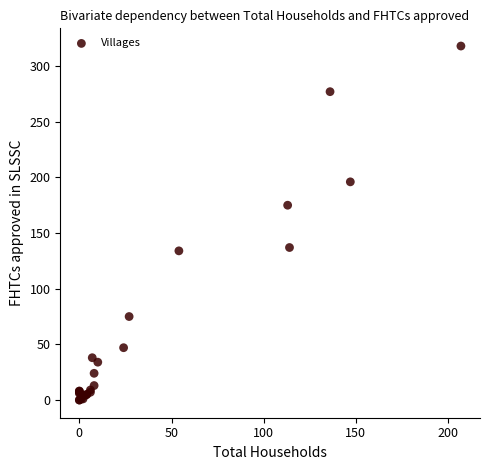

What Y value in the scatter plot is closest to 159?

175